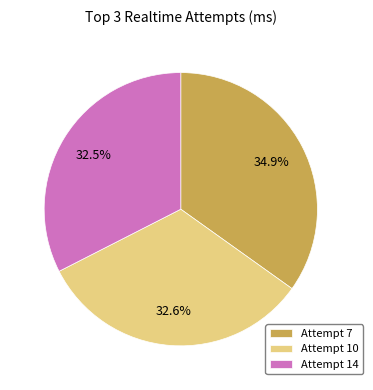

Approximately how many times larger is the value at Attempt 7 compared to Attempt 10?

1.1